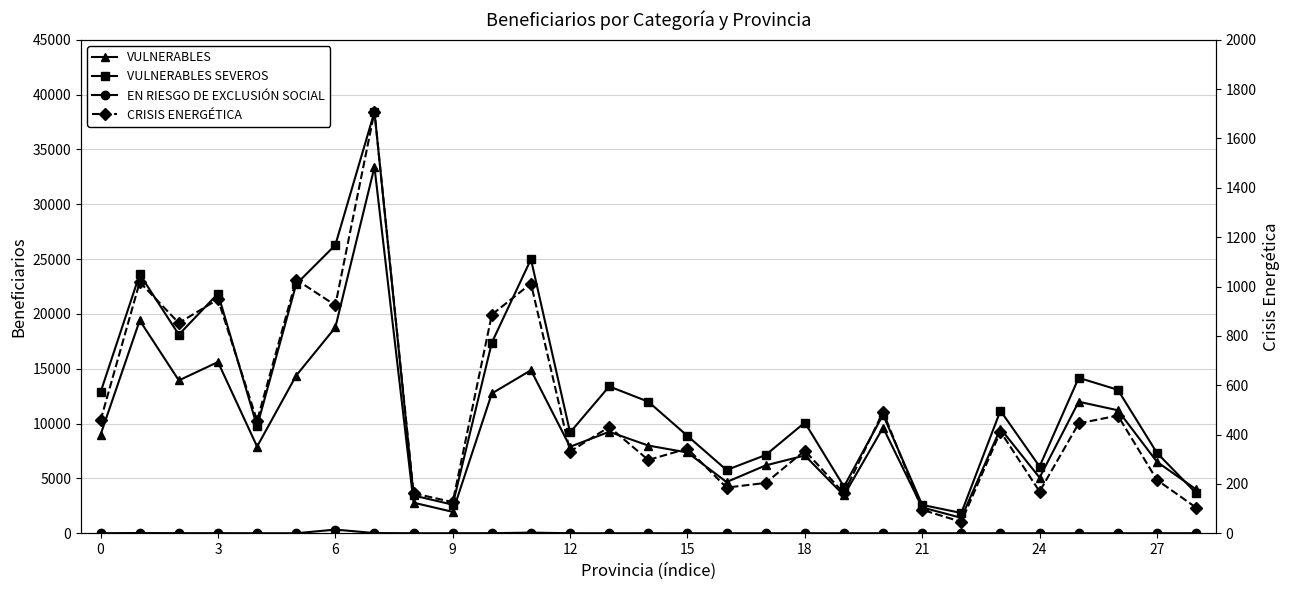

What is the label of the 20th point from the left?

19